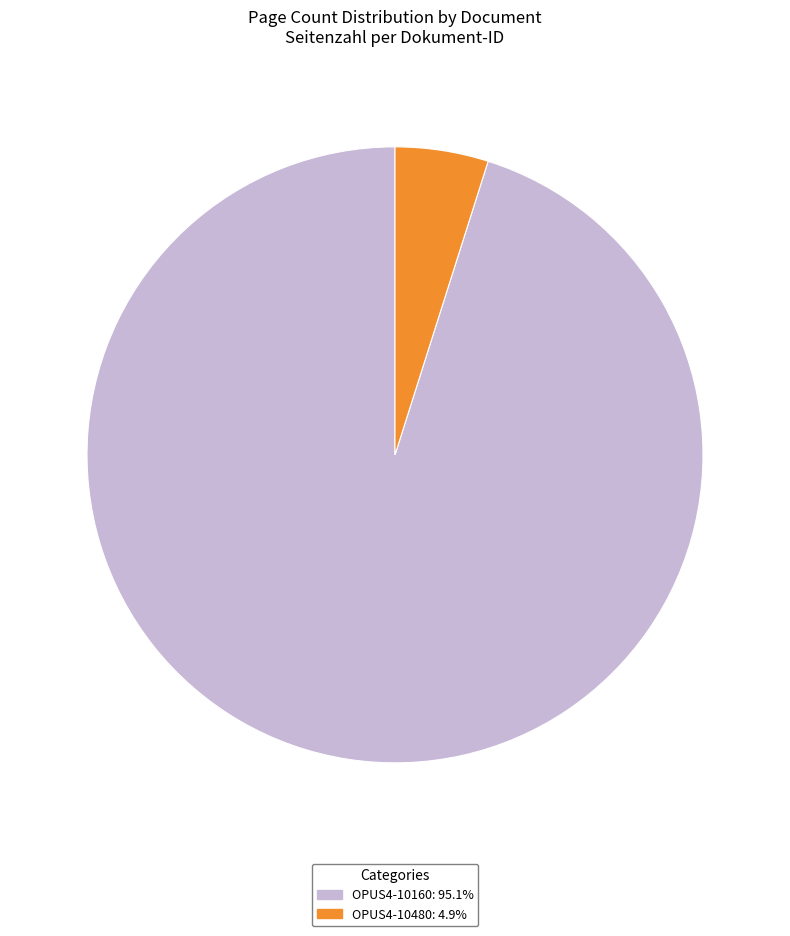

What is the ratio of the value at OPUS4-10480 to the value at OPUS4-10160?

0.1